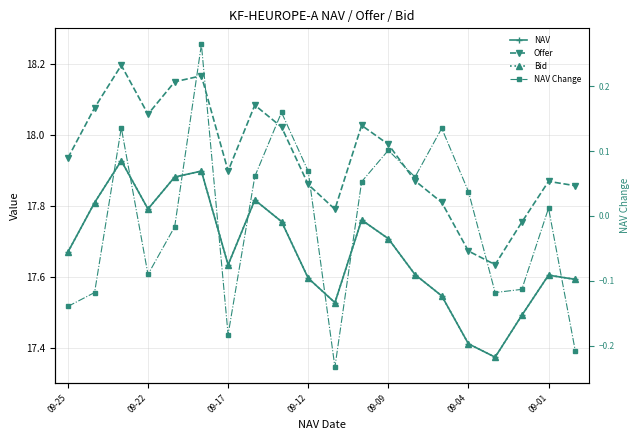

Rank the series by their maximum value, from lowest to highest.

NAV Change, NAV, Bid, Offer